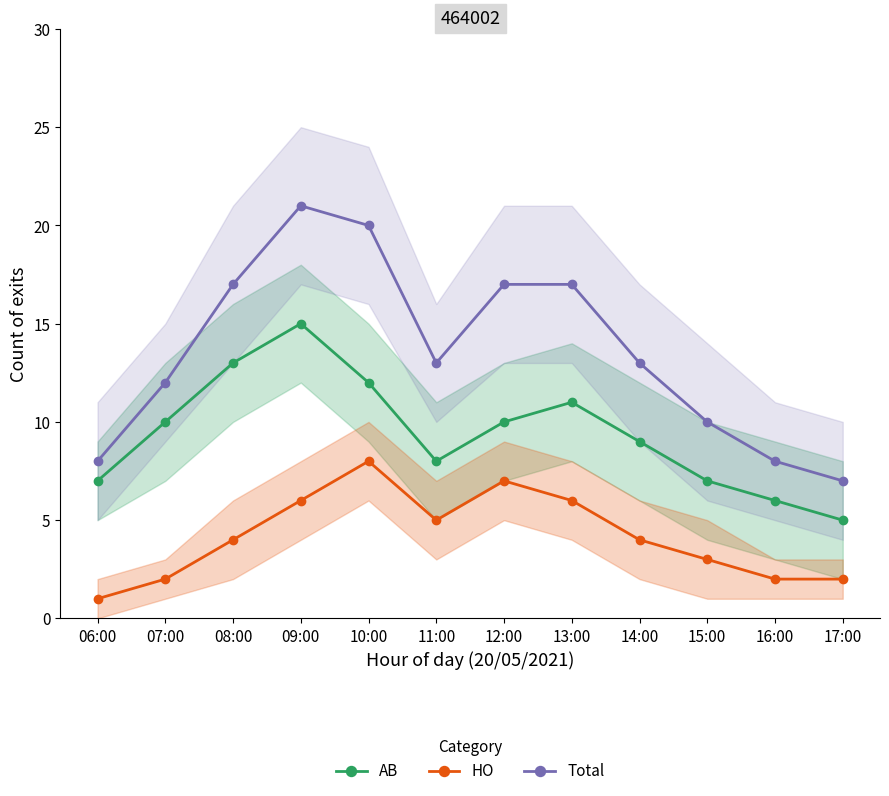

Count the number of categories in the chart.

12